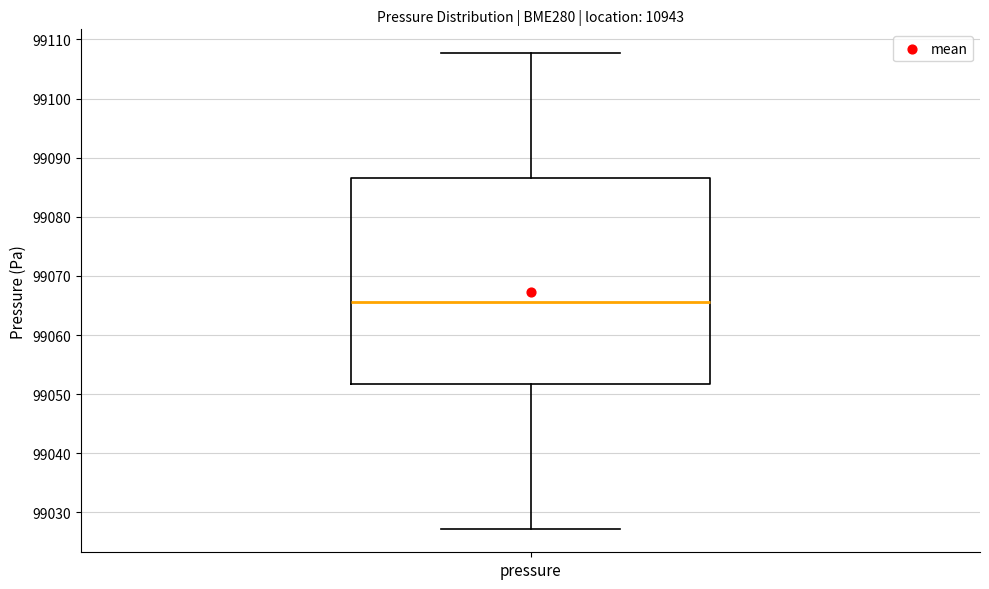

Transcribe this box plot: give where the median line is, the range the box spans, and where the two whiskers end, as read against the y-axis. The values are not printed on the chart, so give them approximately, as read against the axis.

median 99066, box 99052 to 99087, whiskers 99027 to 99108